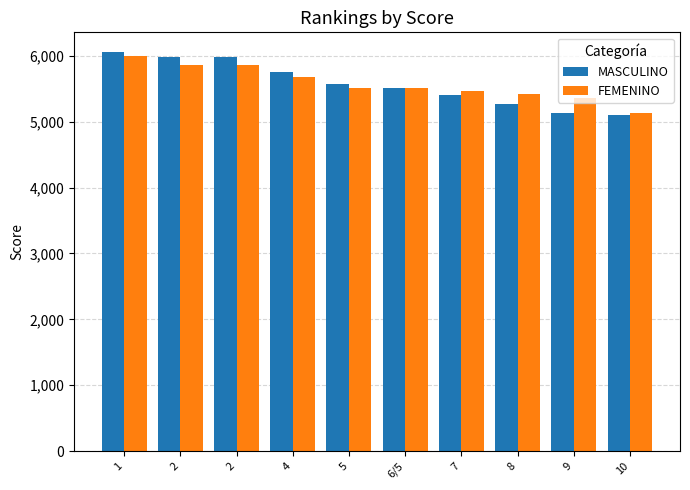

How many data points in MASCULINO are less than 5567?

5